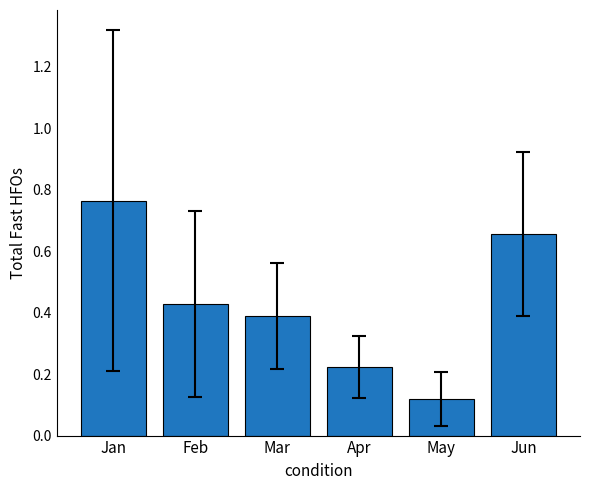

How many values are between 0 and 1?

6